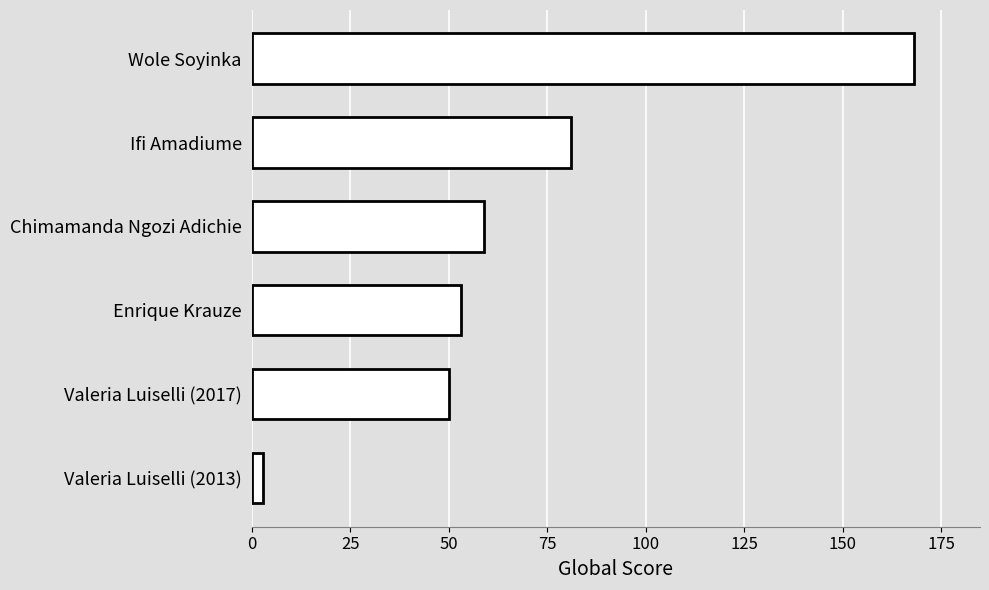

What is the difference between the second highest and second lowest values?

31